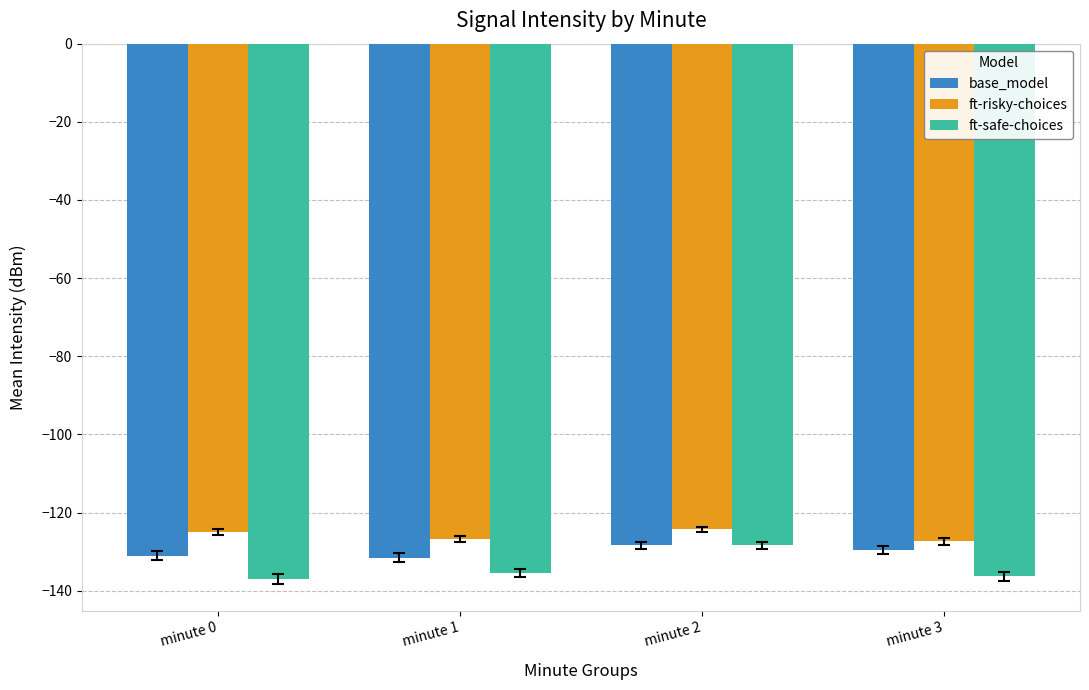

Which series has the largest range (max minus min)?

ft-safe-choices